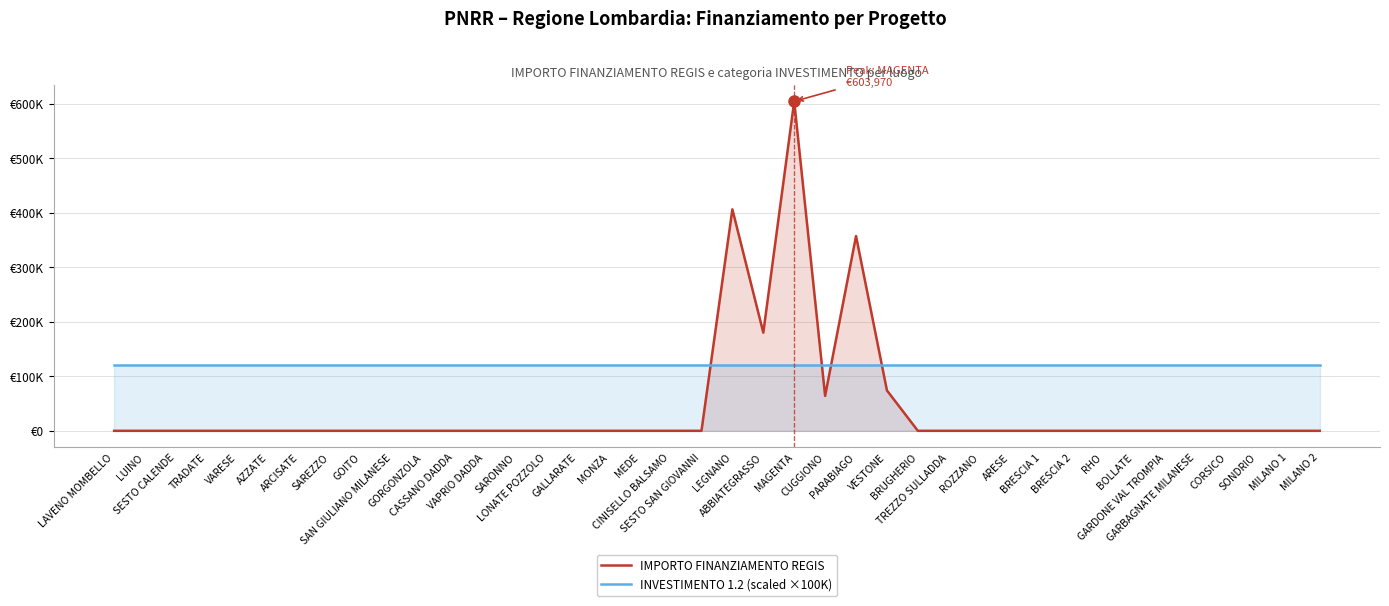

How many intersections are there between IMPORTO FINANZIAMENTO REGIS and INVESTIMENTO 1.2 (scaled ×100K)?

4